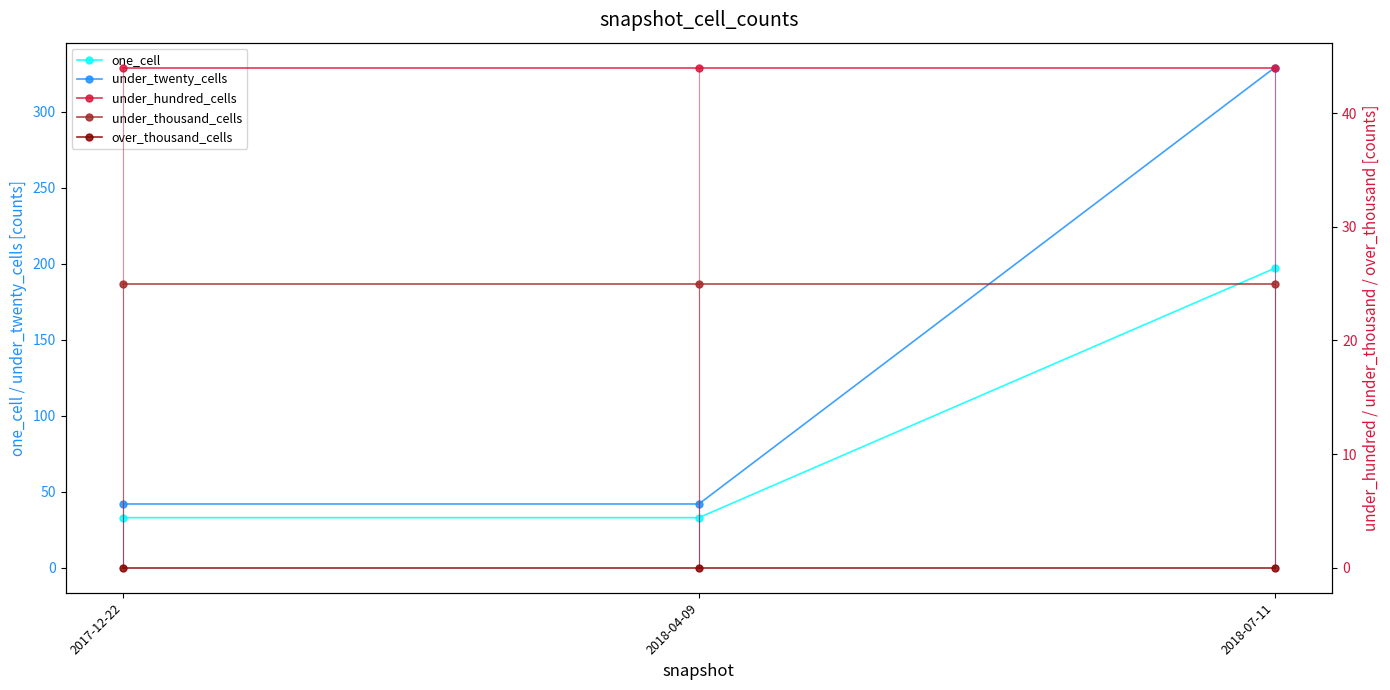

What is the label of the 2nd point from the right?

2018-04-09